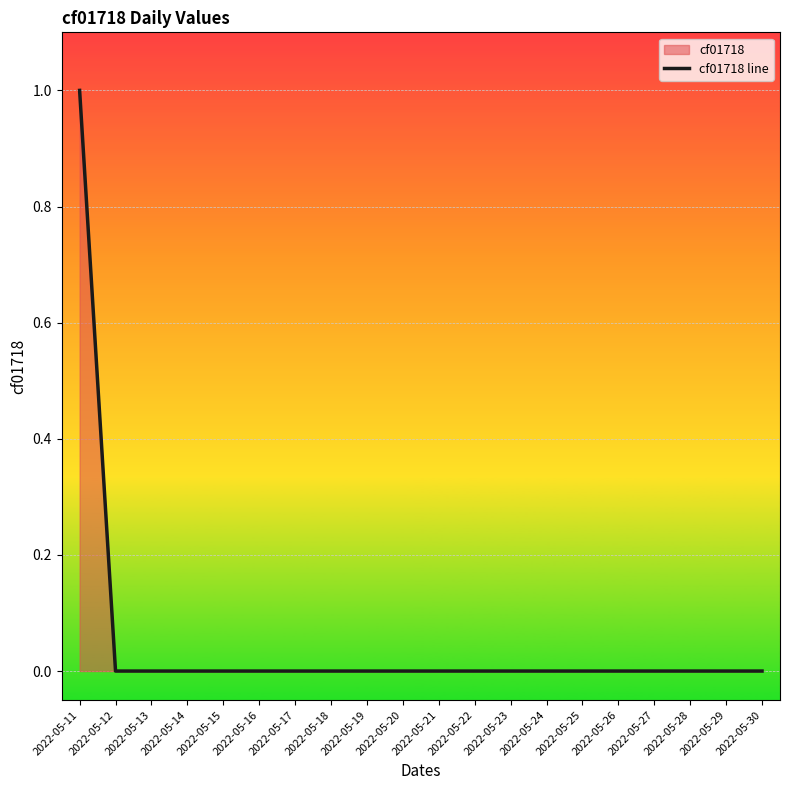

How many lines are shown in the chart?

1